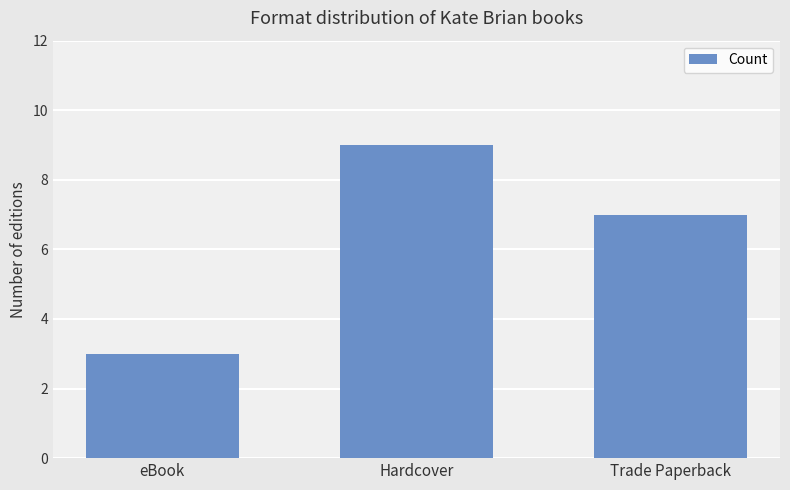

List the labels in order of value, smallest first.

eBook, Trade Paperback, Hardcover